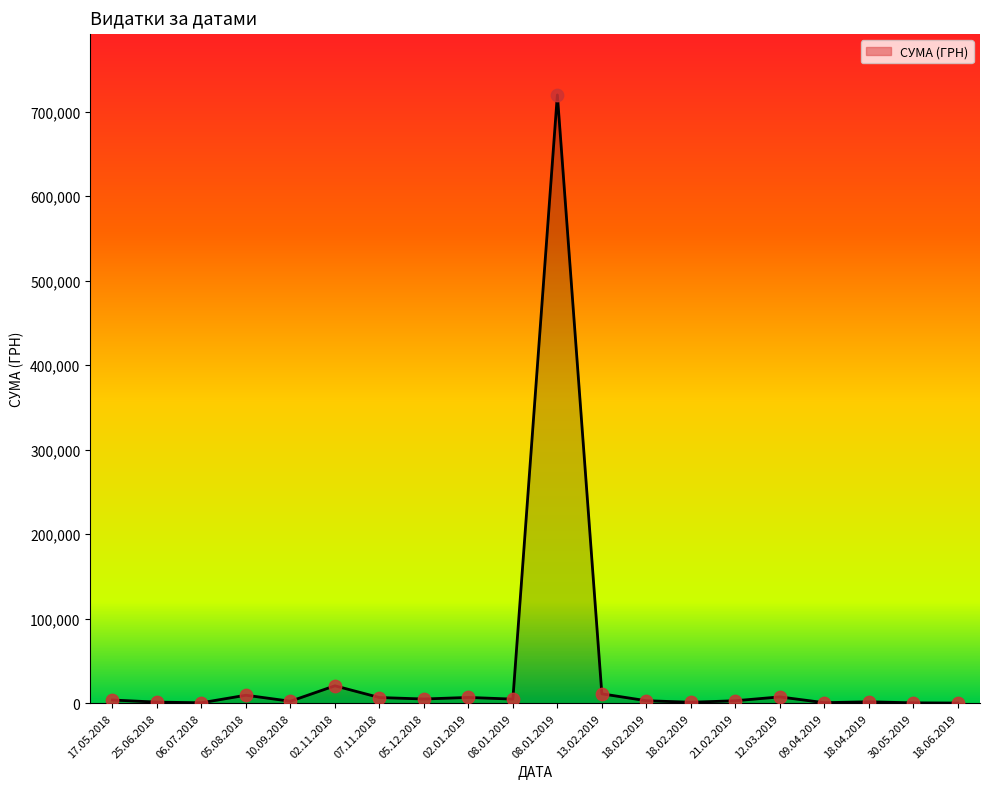

Is this an area chart (filled region under the line)?

Yes